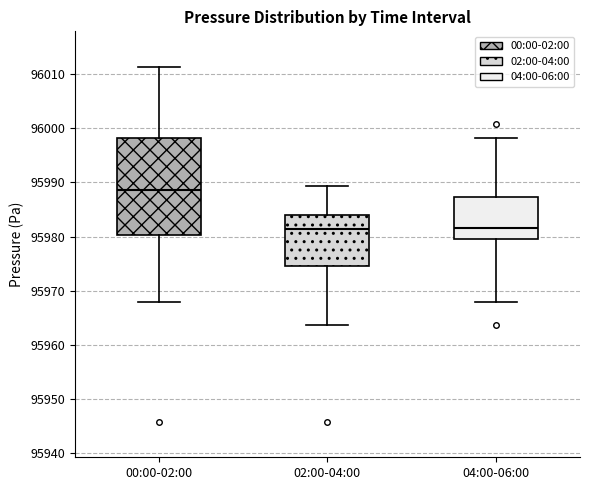

Which box's median line is the highest?

00:00-02:00